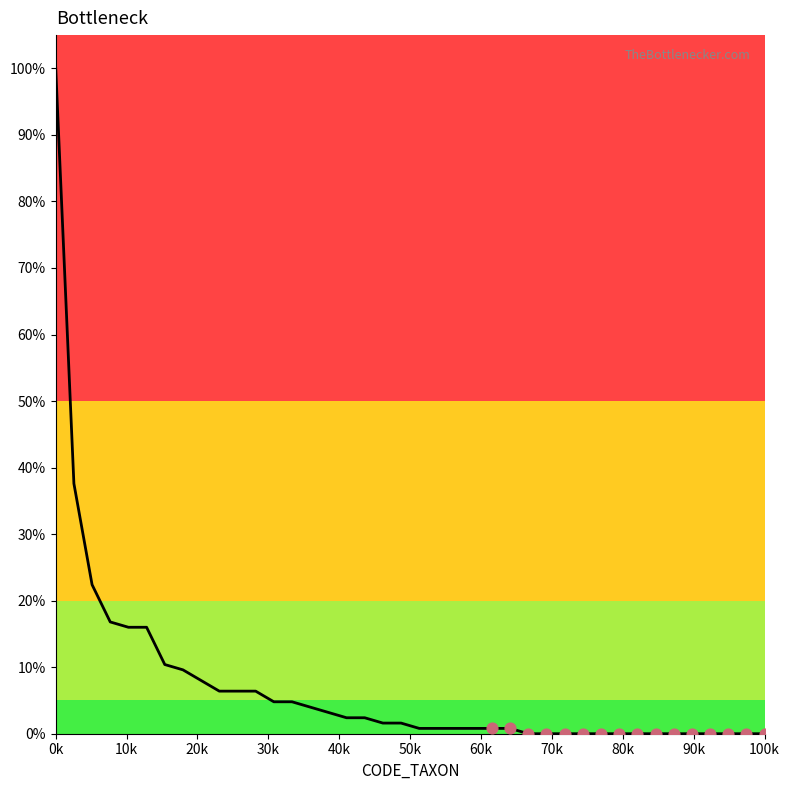

What is the maximum value shown in the chart?

100.0